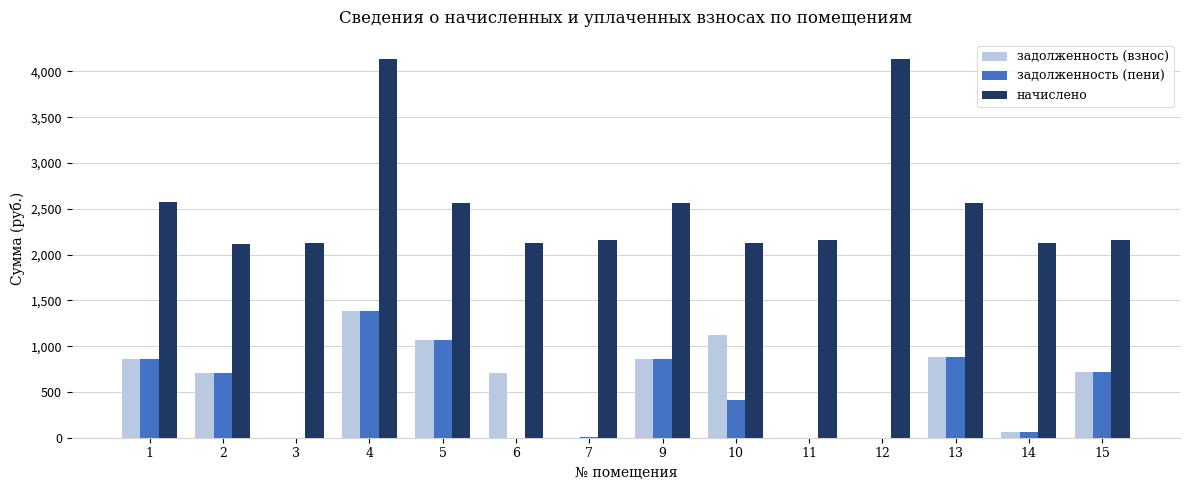

The value of задолженность (взнос) at 5 is 1468.0. True or false?

False